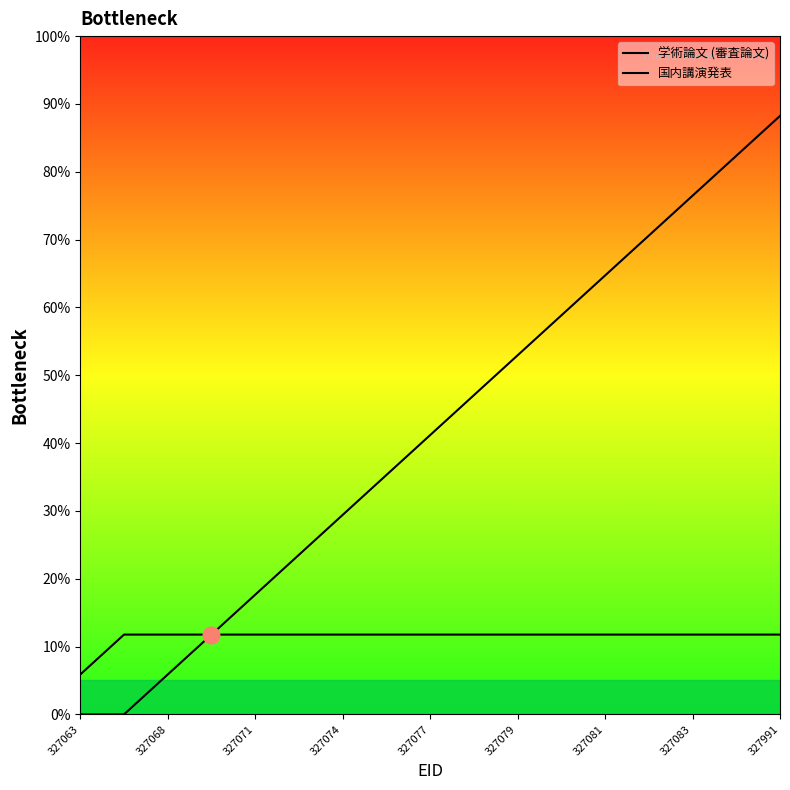

Is the value of 学術論文 (審査論文) at 327063 greater than the value of 国内講演発表 at 327081?

No